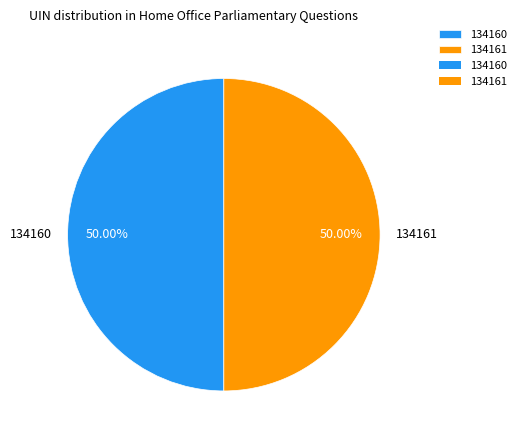

What percentage is the 134160 slice, to the nearest percent?

50%